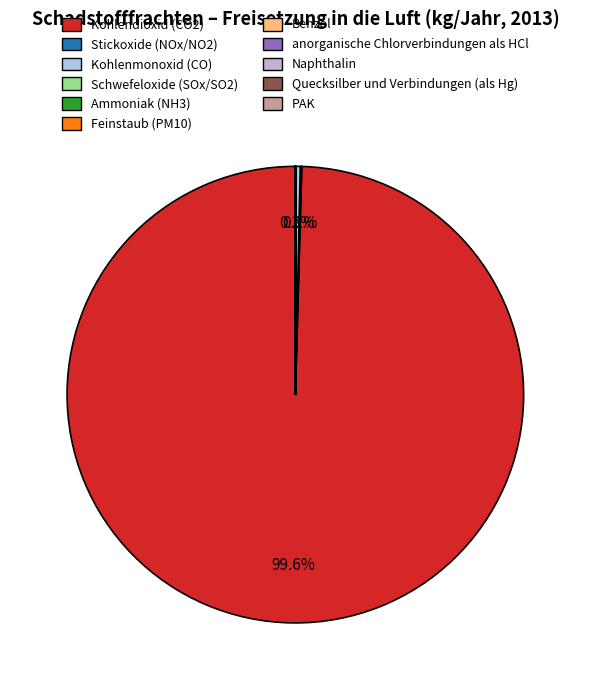

How much of the chart is everything except Naphthalin?

100.0%